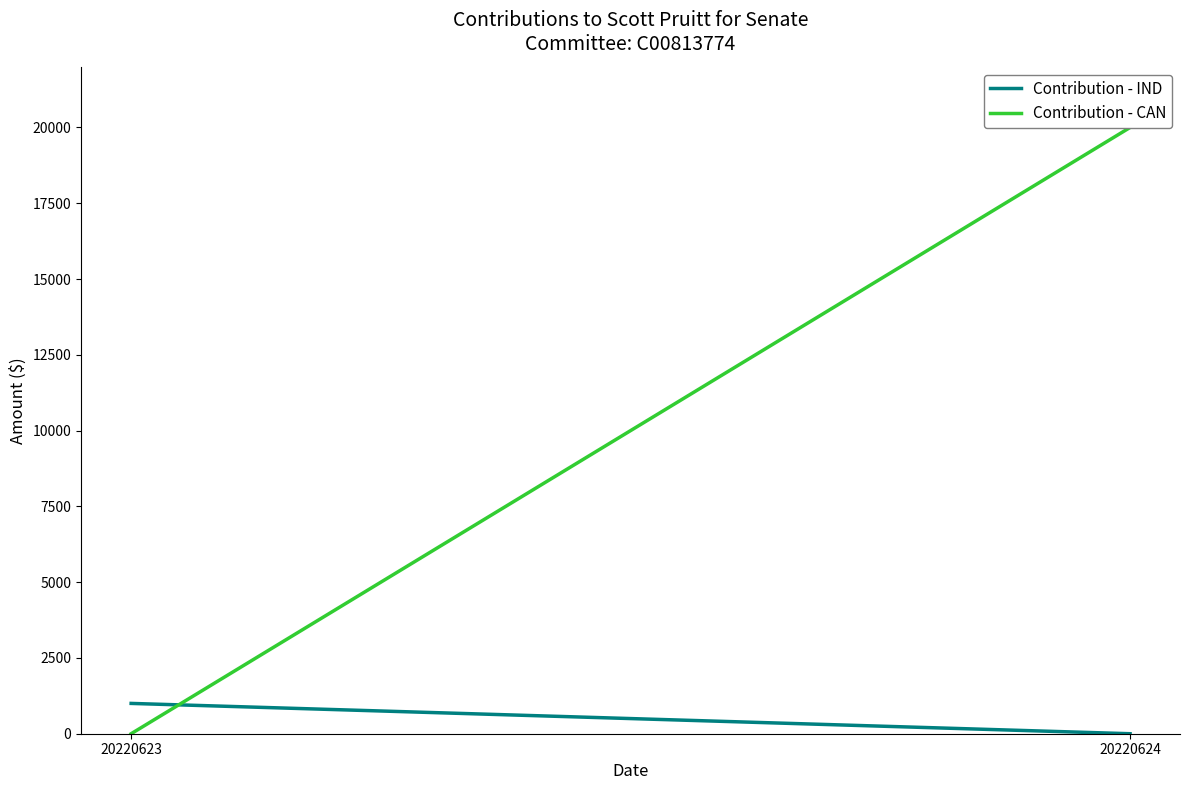

The Contribution - IND series shows 682 at 20220623. True or false?

False